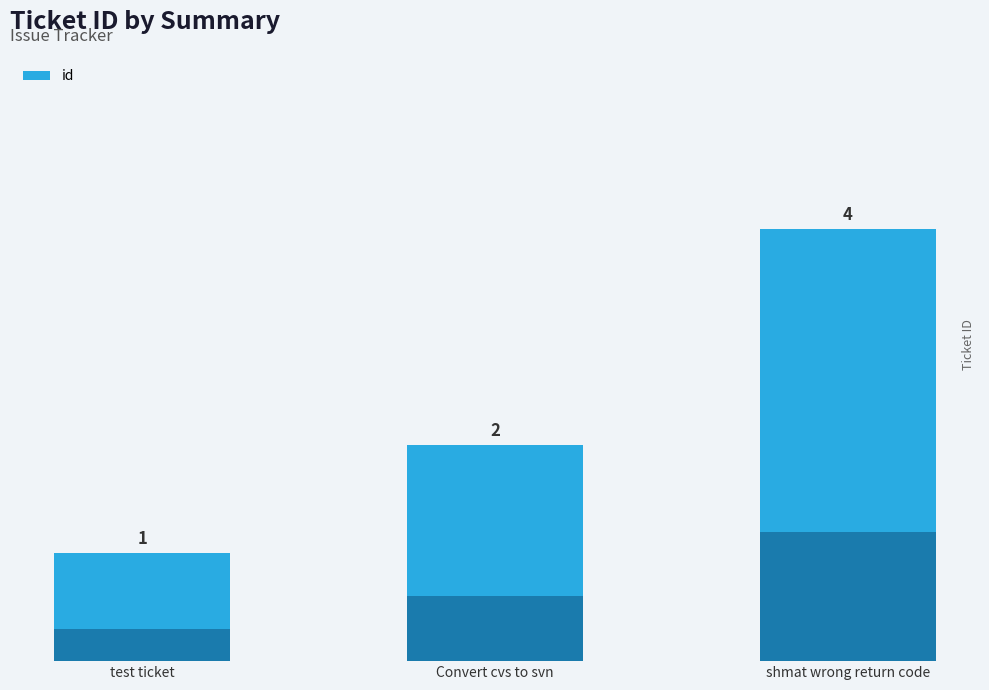

The chart shows a value of 4 at shmat wrong return code. True or false?

True